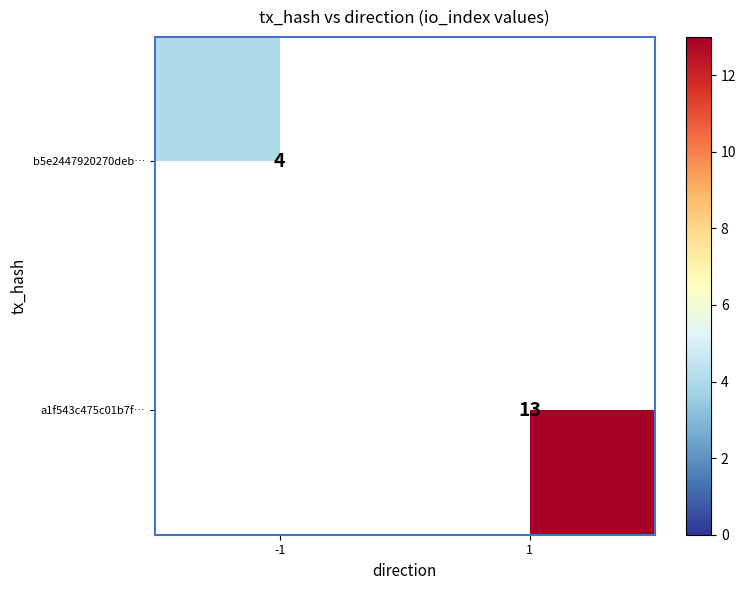

Is it true that a1f543c475c01b7f… equals 17 at 1?

False